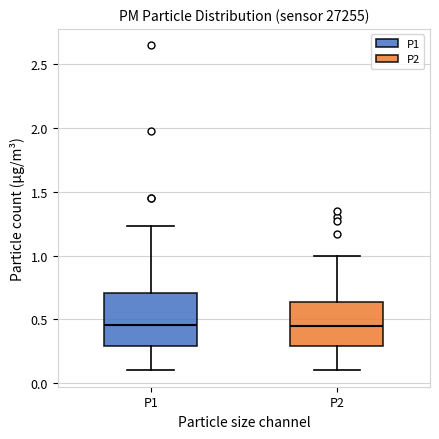

Reading left to right, transcribe this box plot: for each box, give where its median line is, the range the box spans, and where its two whiskers end, as read against the y-axis. The values are not printed on the chart, so give them approximately, as read against the axis.

P1: median 0.45, box 0.30 to 0.70, whiskers 0.10 to 1.25
P2: median 0.45, box 0.30 to 0.65, whiskers 0.10 to 1.00